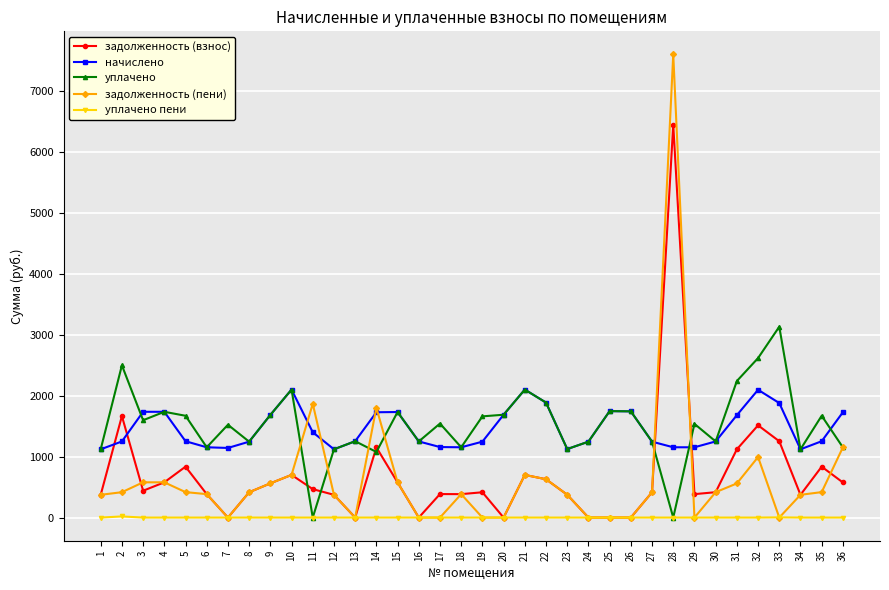

What is the sum of all задолженность (взнос) values?

24759.8